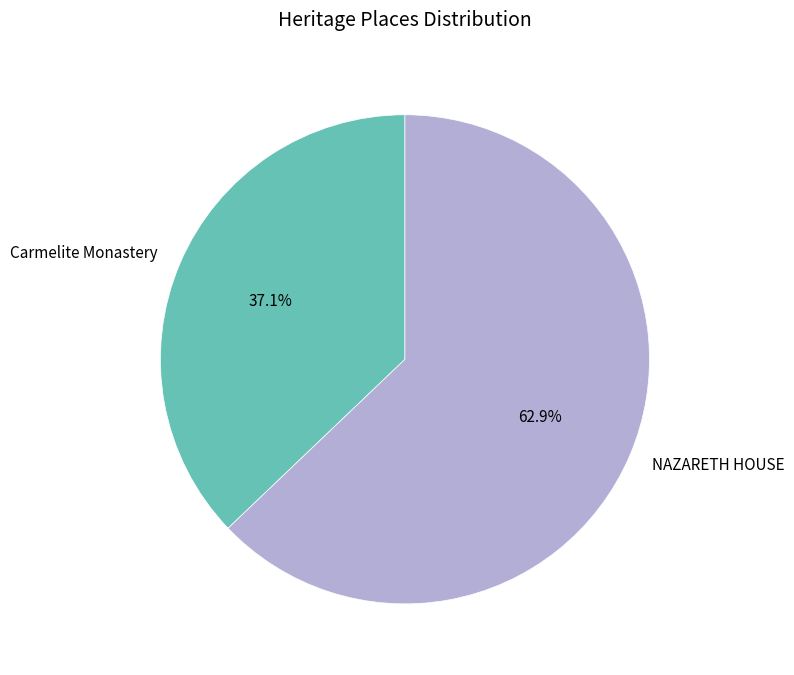

Is it true that NAZARETH HOUSE is 70% of the pie?

False